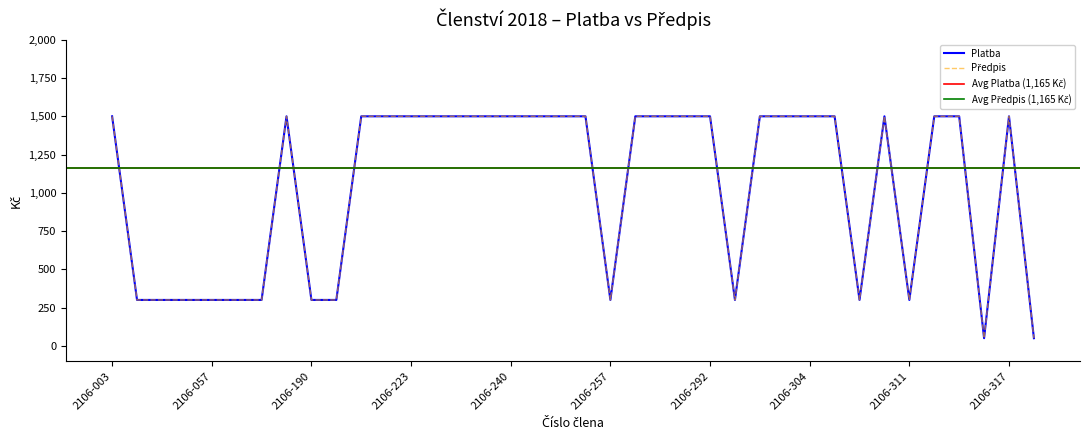

Is it true that Předpis equals 300 at 2106-181?

True